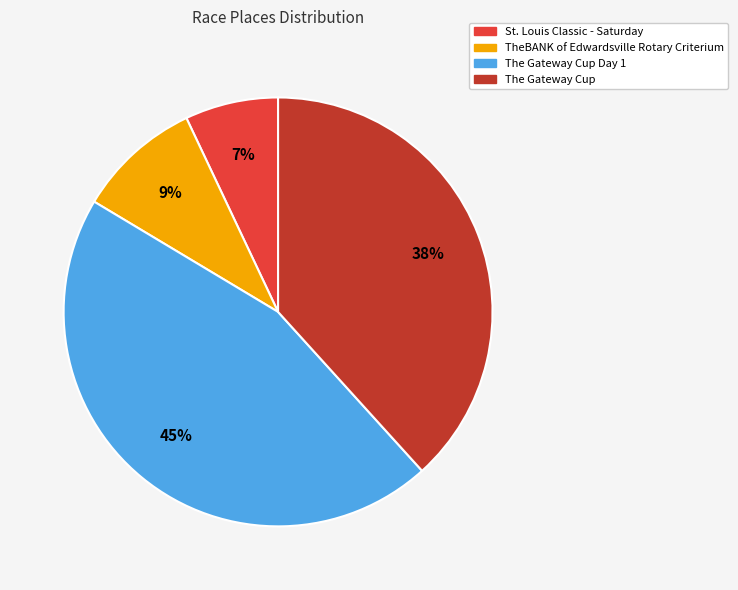

How many segments does this pie chart have?

4